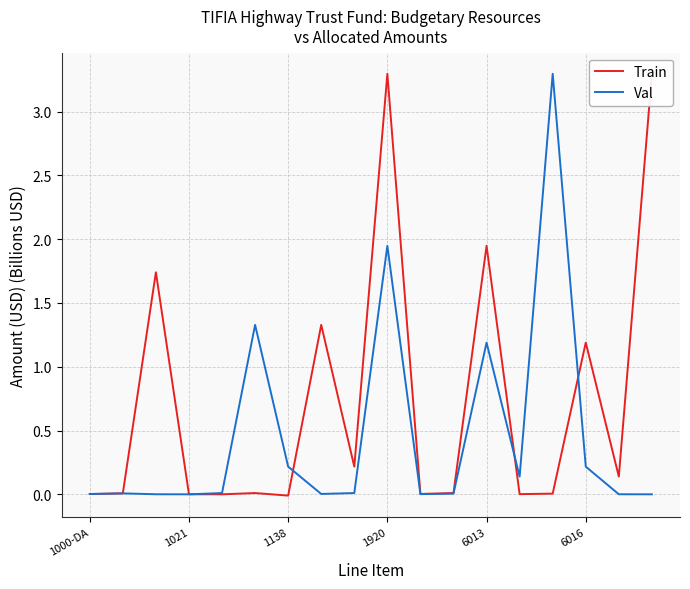

What is the sum of all Val values?

8.4